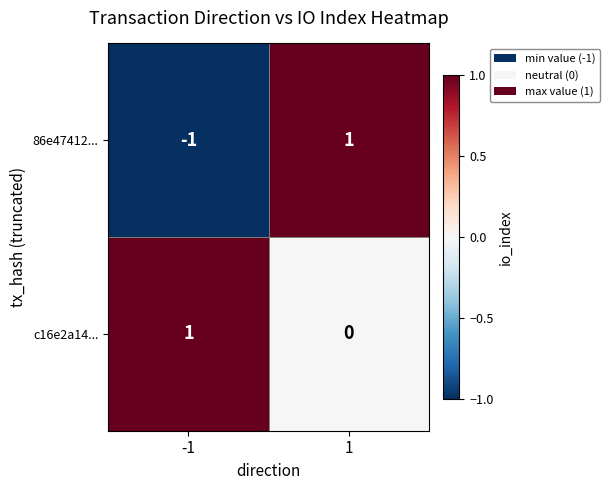

Reading left to right, what are all the values shown in this chart?

86e47412...: -1	1
c16e2a14...: 1	0